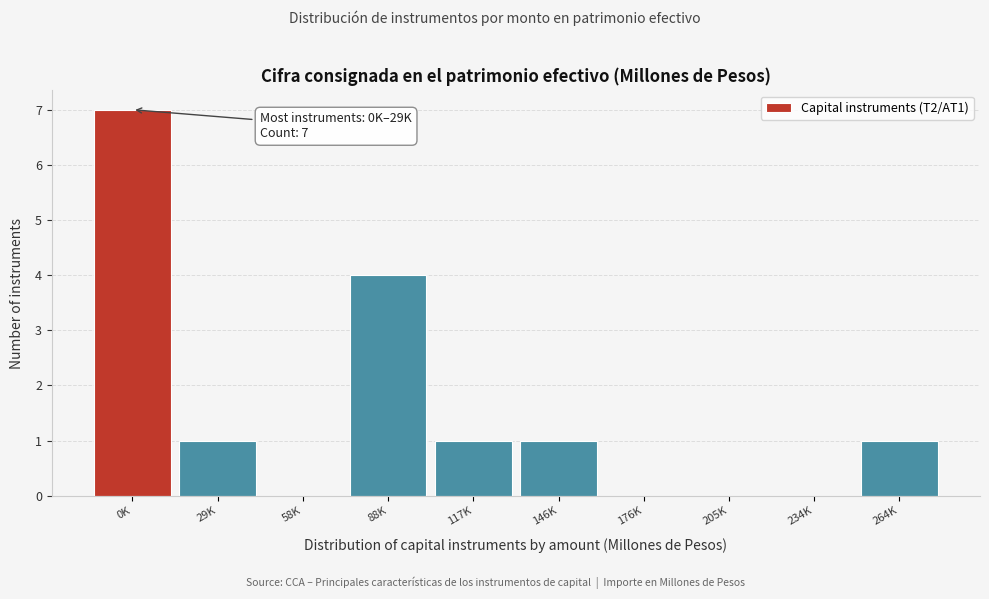

Reading left to right, transcribe all the data shown in this chart.

0K=7	29K=1	58K=0	88K=4	117K=1	146K=1	176K=0	205K=0	234K=0	264K=1